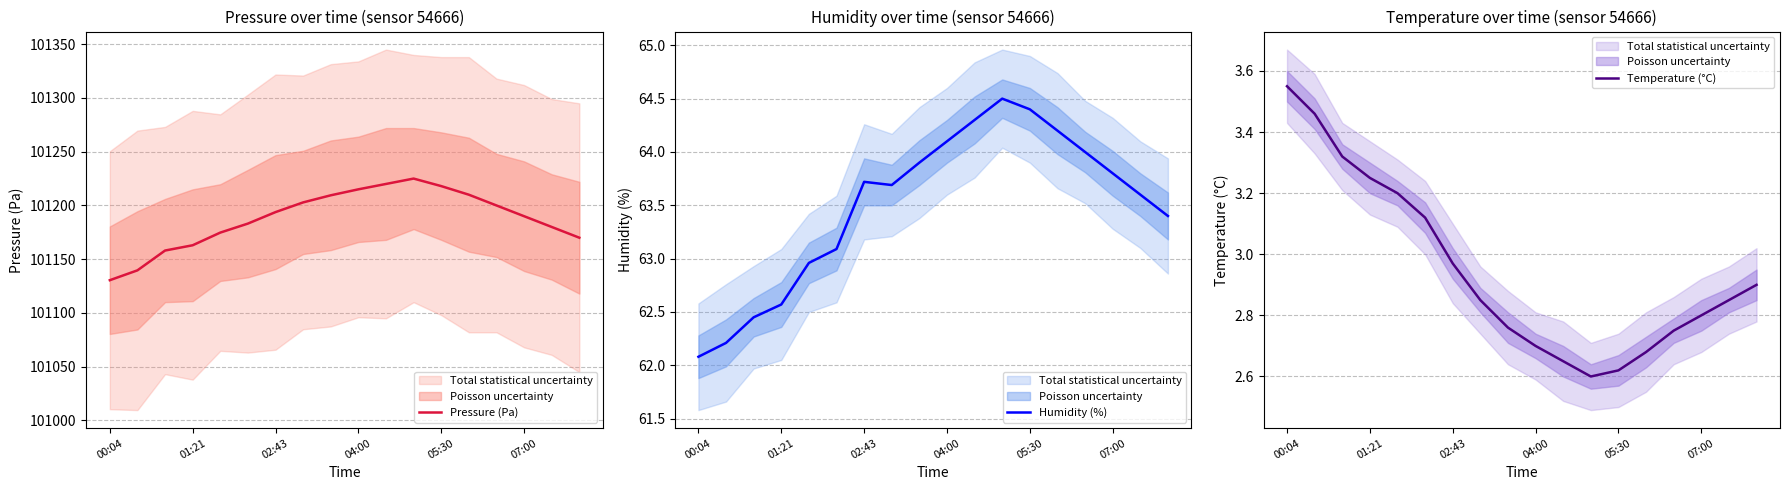

What is the highest value of the Temperature (°C) series?

3.5